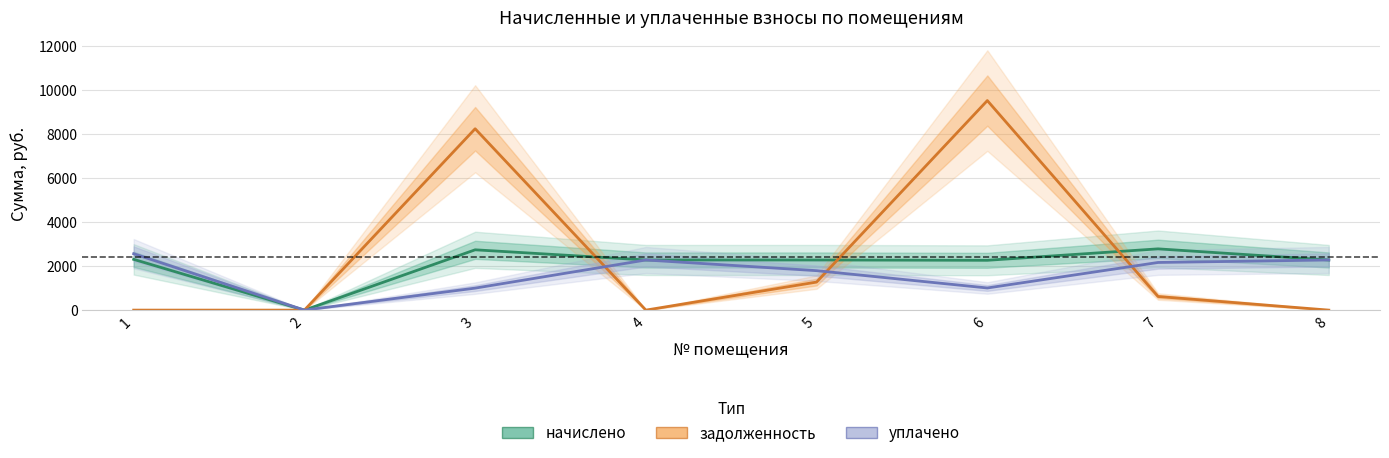

Which series has the widest spread of values?

задолженность